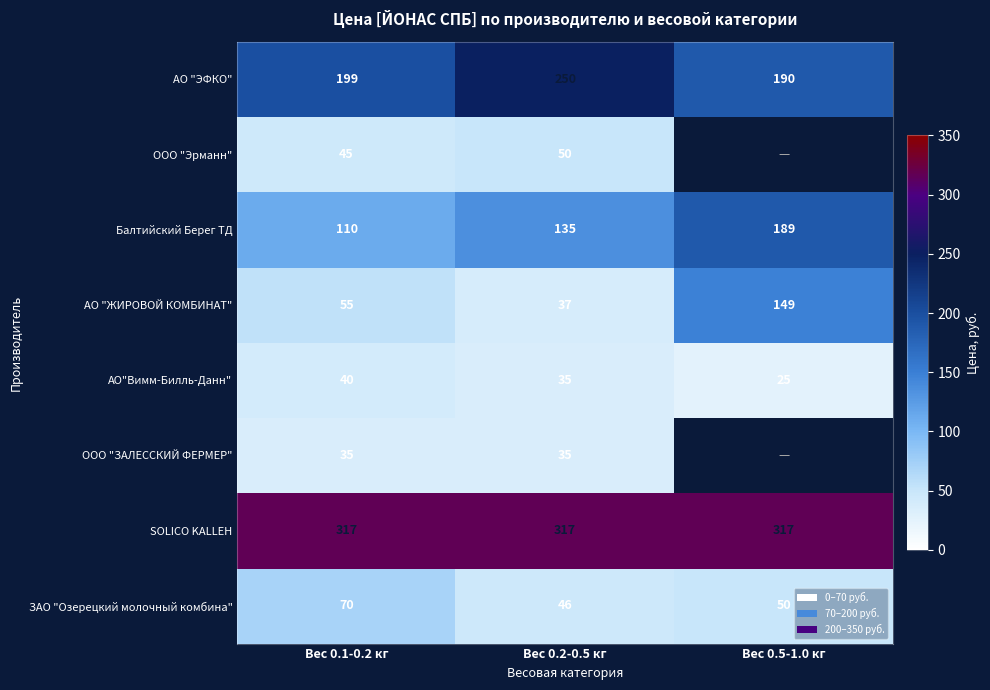

At which label is АО "ЭФКО" closest to 220?

Вес 0.1-0.2 кг